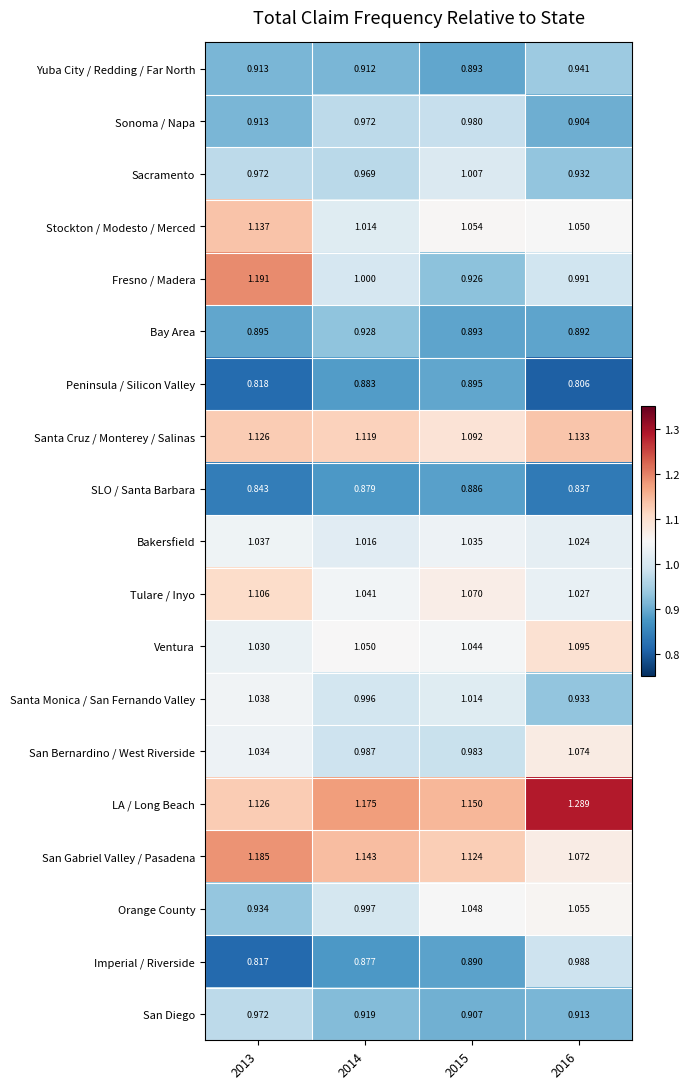

Which series has the largest range (max minus min)?

Fresno / Madera